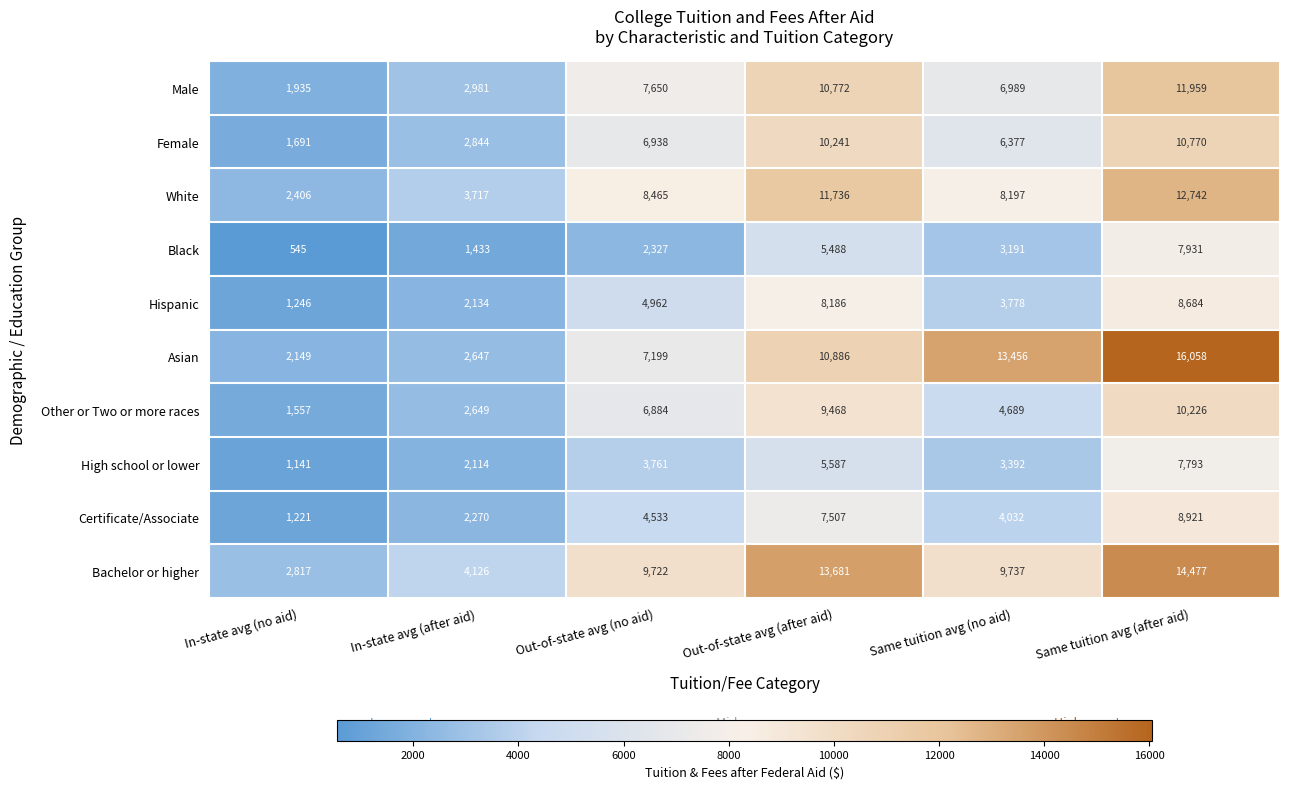

Which series has the largest range (max minus min)?

Asian